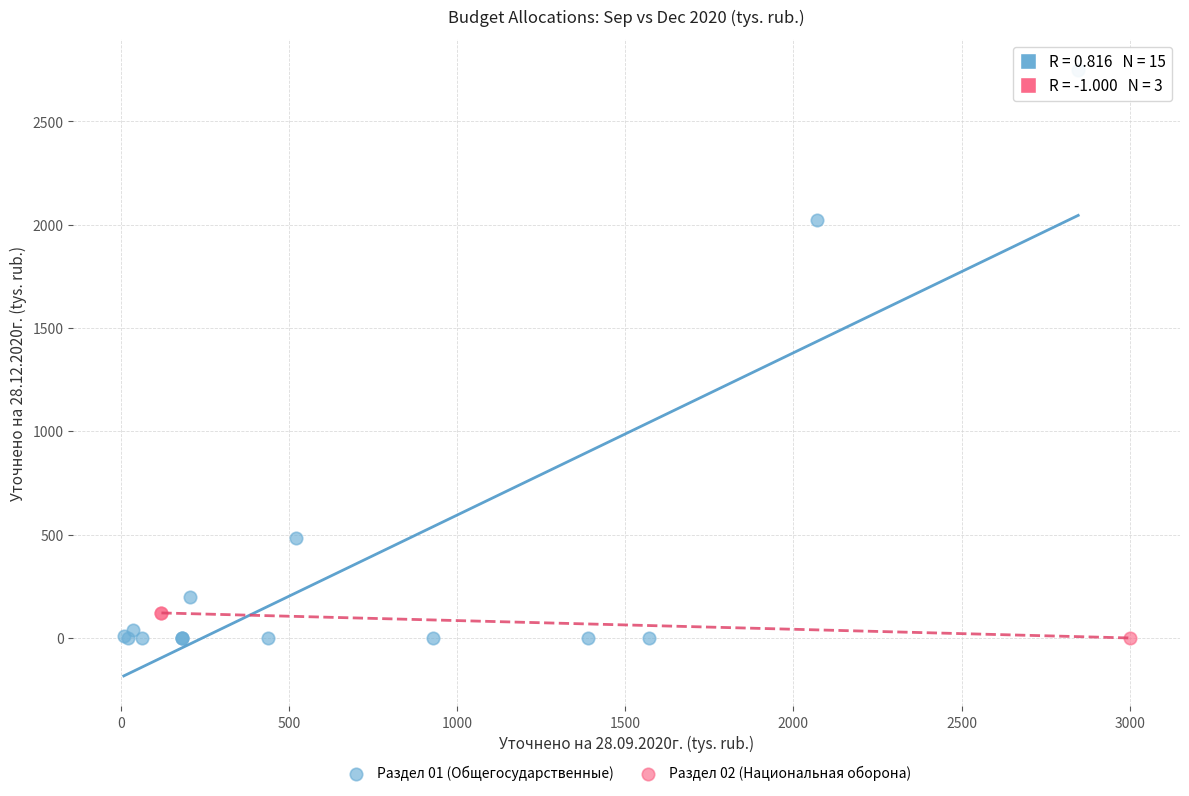

Which series contains the highest Y value?

Раздел 01 (Общегосударственные)